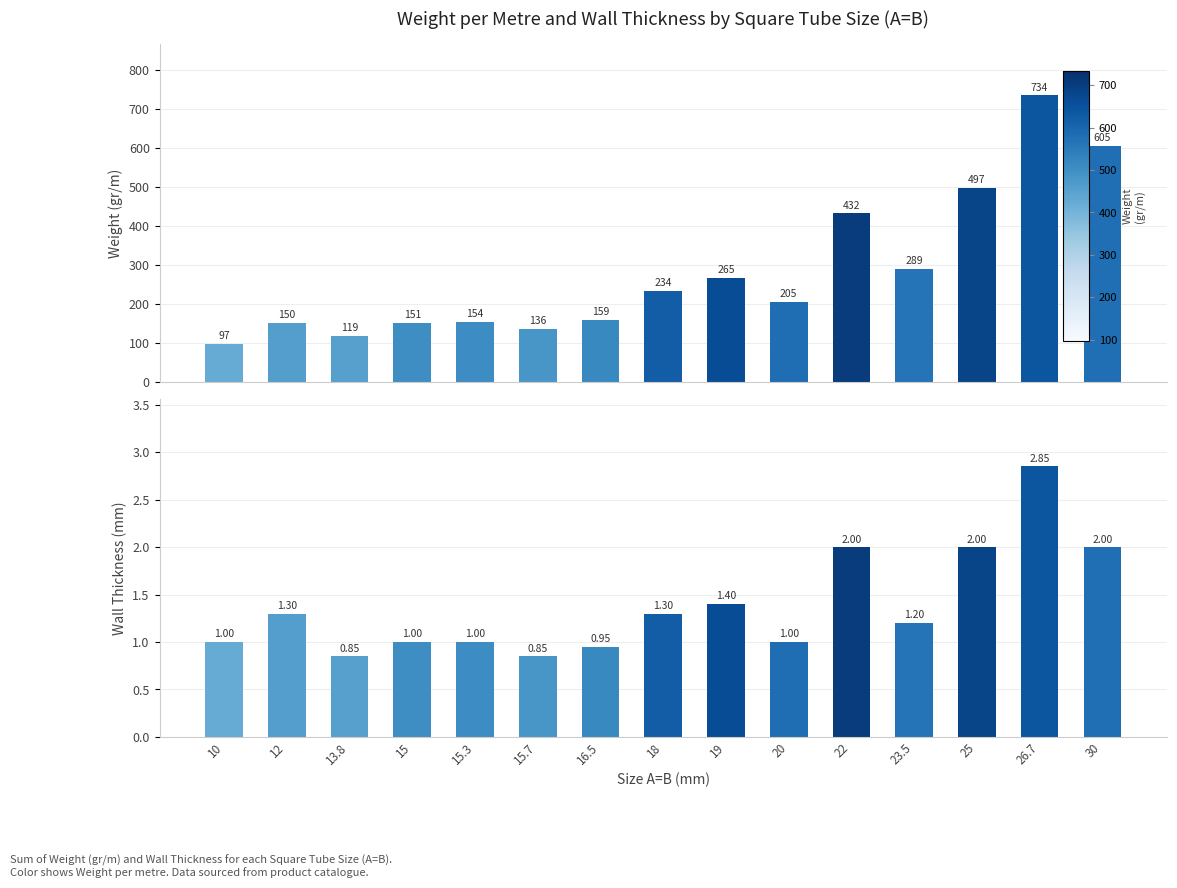

How many values in the Weight (gr/m) series exceed 204?

8